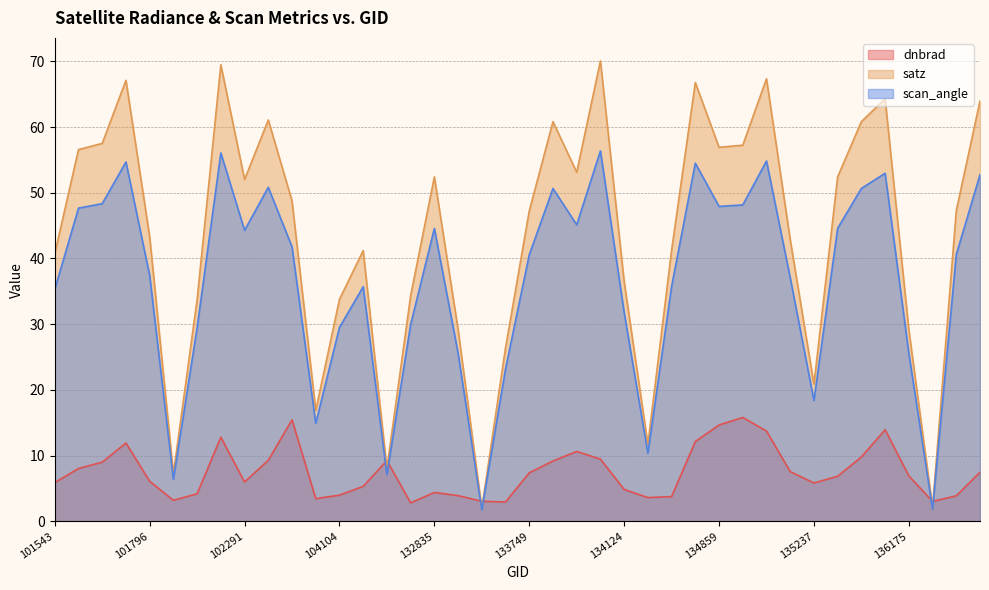

The value of dnbrad at 102168 is 4.2. True or false?

True